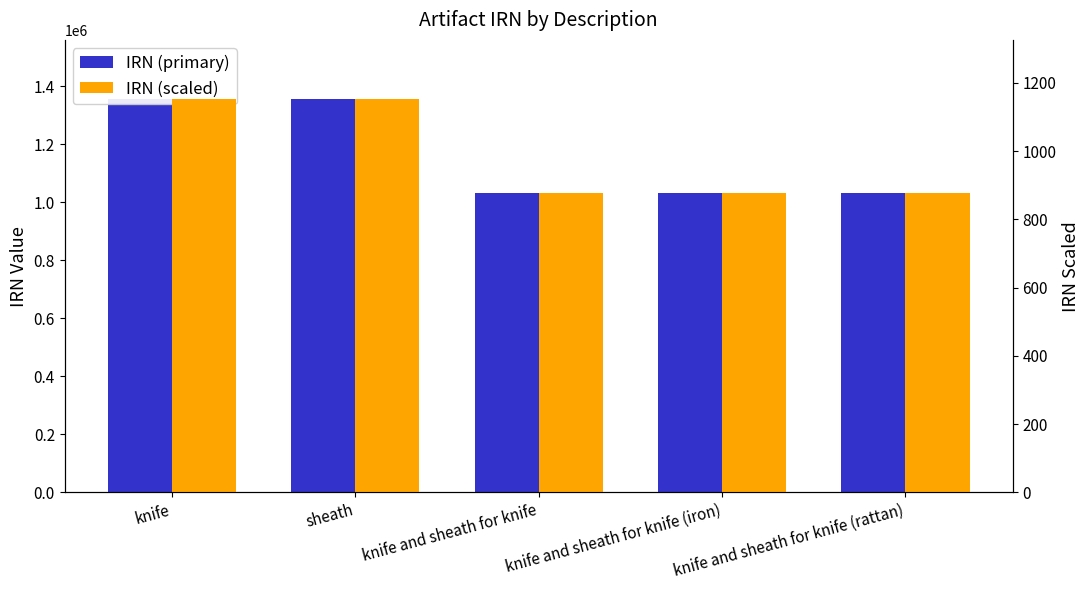

Where does the IRN (primary) series first go above 1030681?

knife